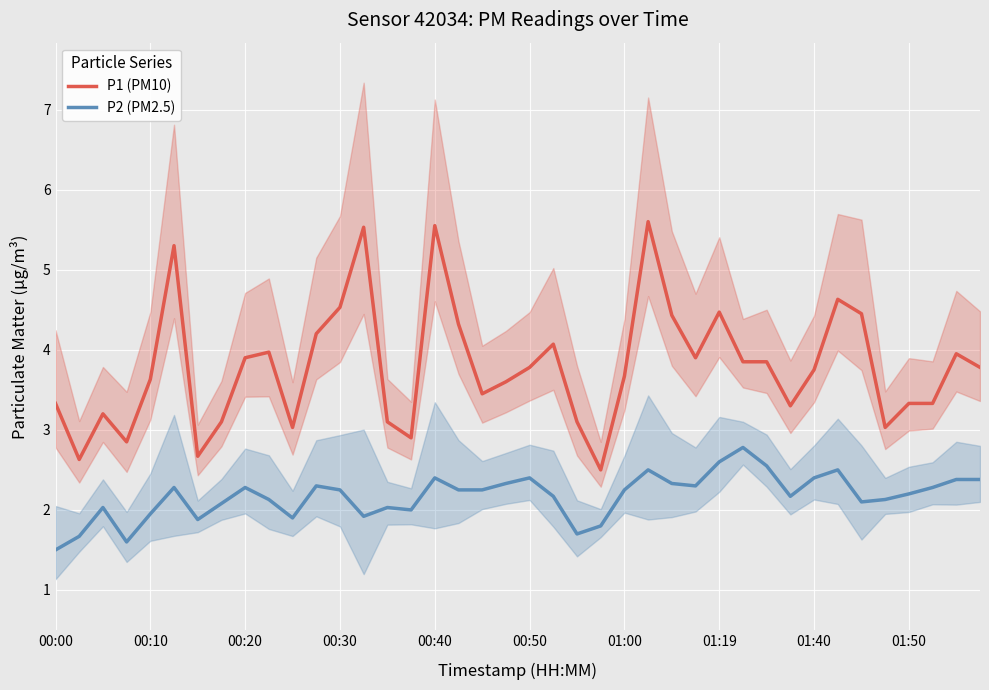

The value of P2 (PM2.5) at 01:50 is 2.2. True or false?

True